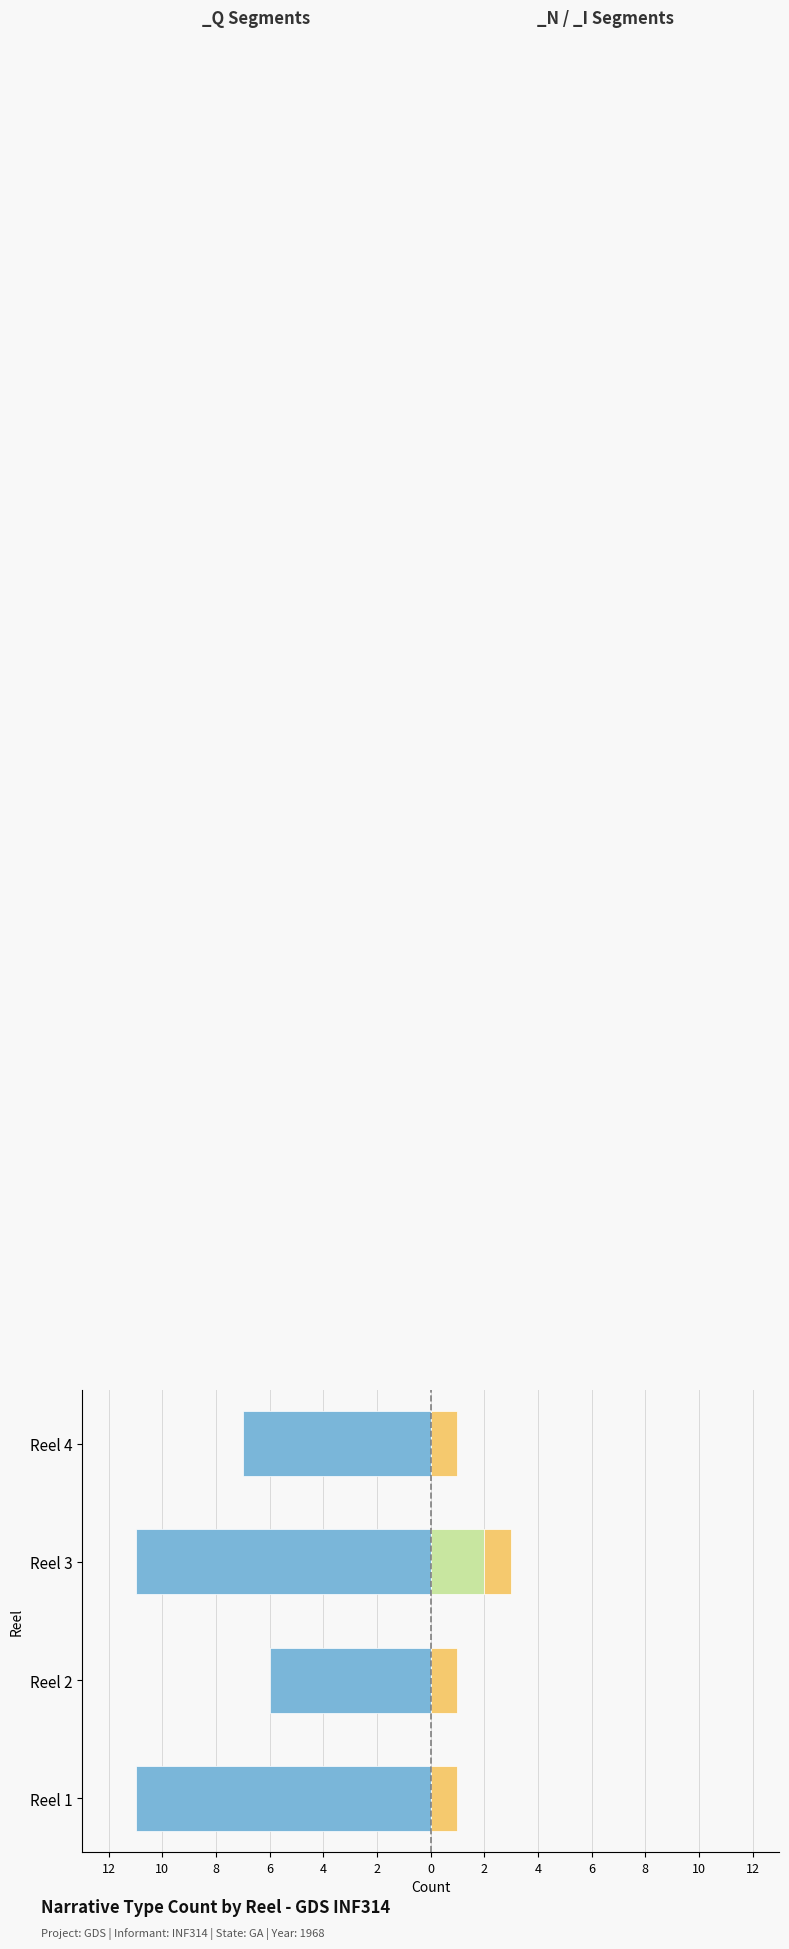

What is the value of the _Q bar at the 4th from the left?

-7